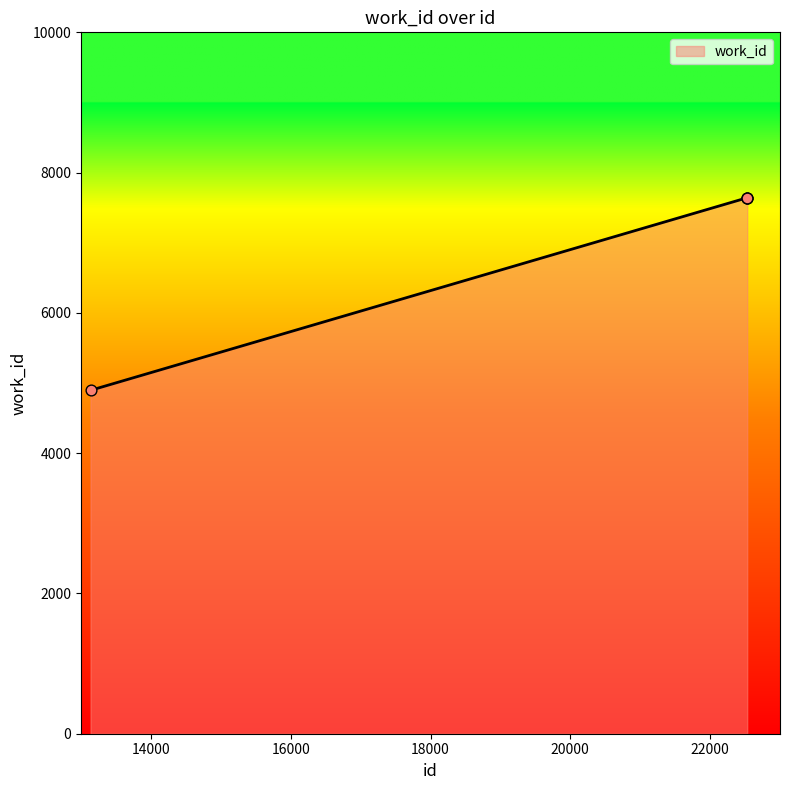

What is the average value?

6954